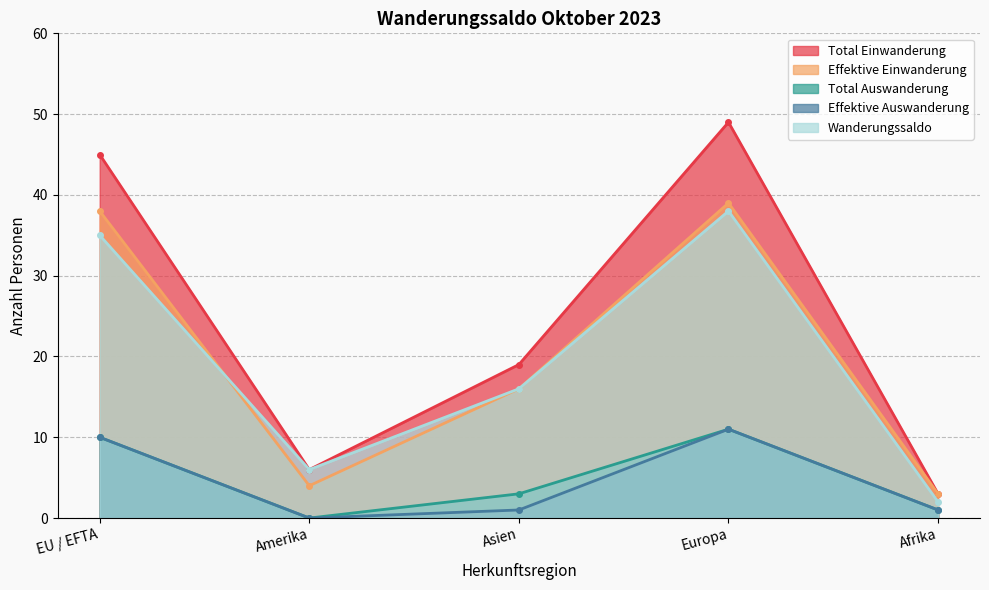

How many series are shown in this chart?

5